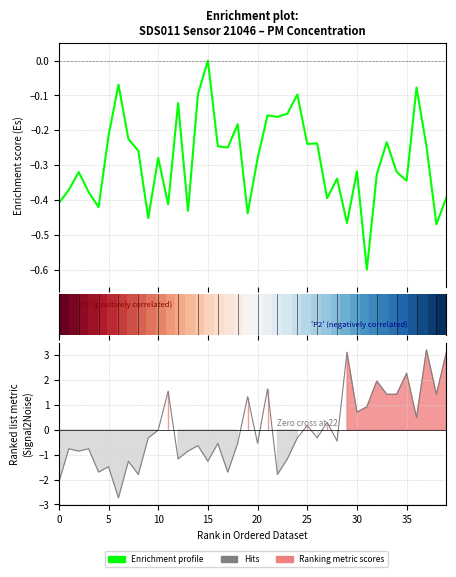

Which series ends up on top after the final intersection of Enrichment profile and Hits?

Hits